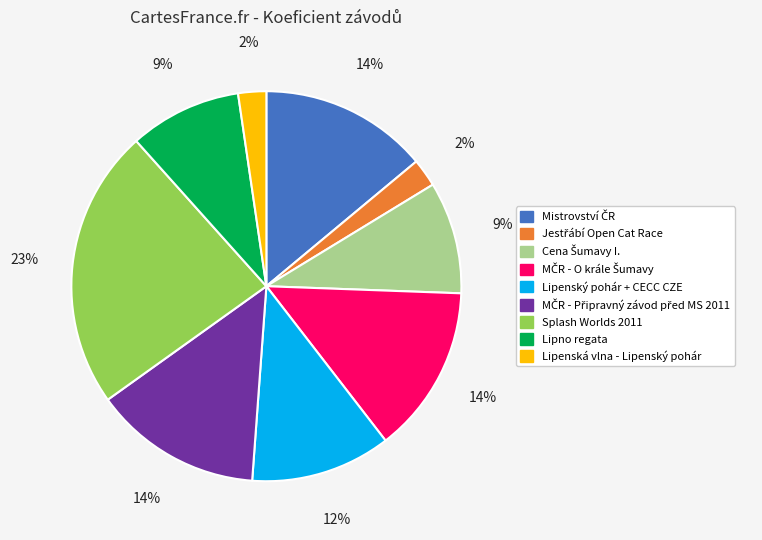

To the nearest percent, what is the average slice percentage?

11%